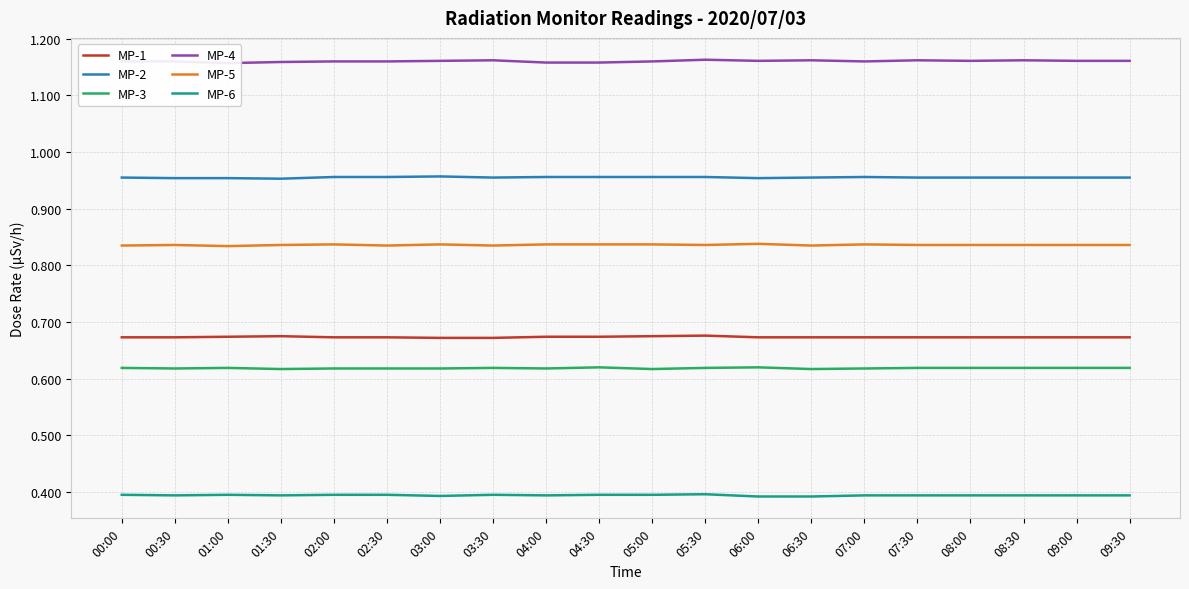

How many series are shown in this chart?

6